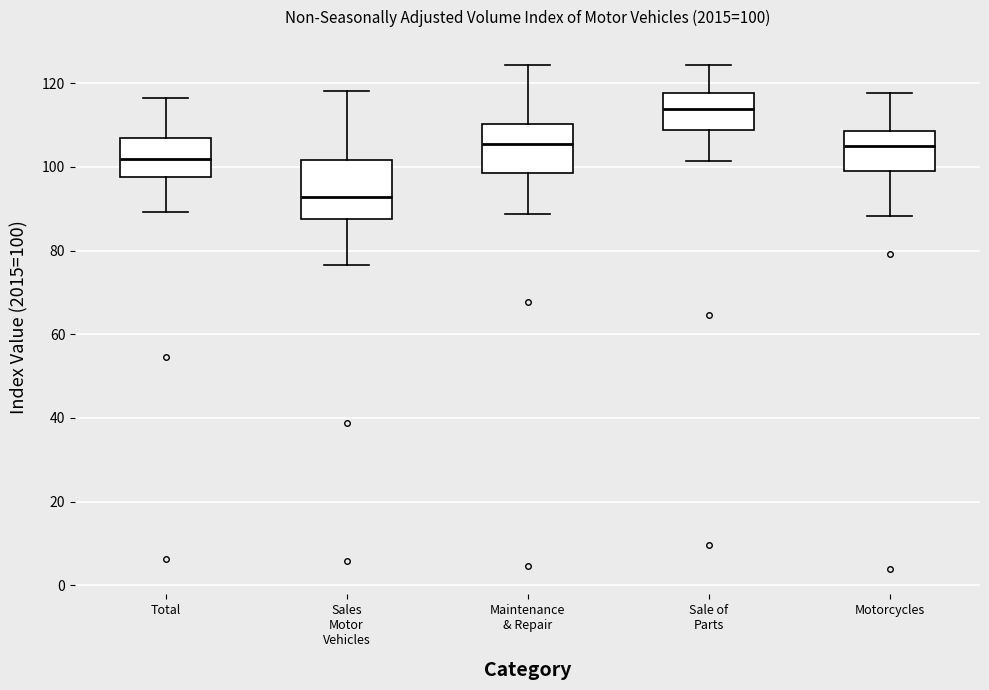

Which box has the highest median line?

Sale of Parts